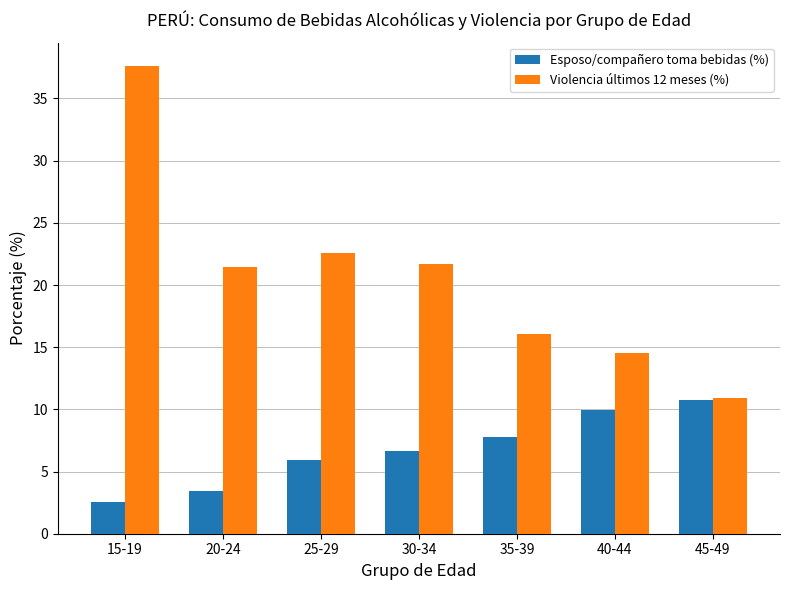

Is it true that Violencia últimos 12 meses (%) equals 21.5 at 20-24?

True